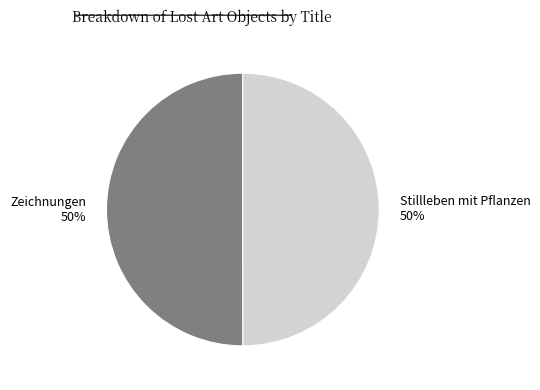

How many segments does this pie chart have?

2